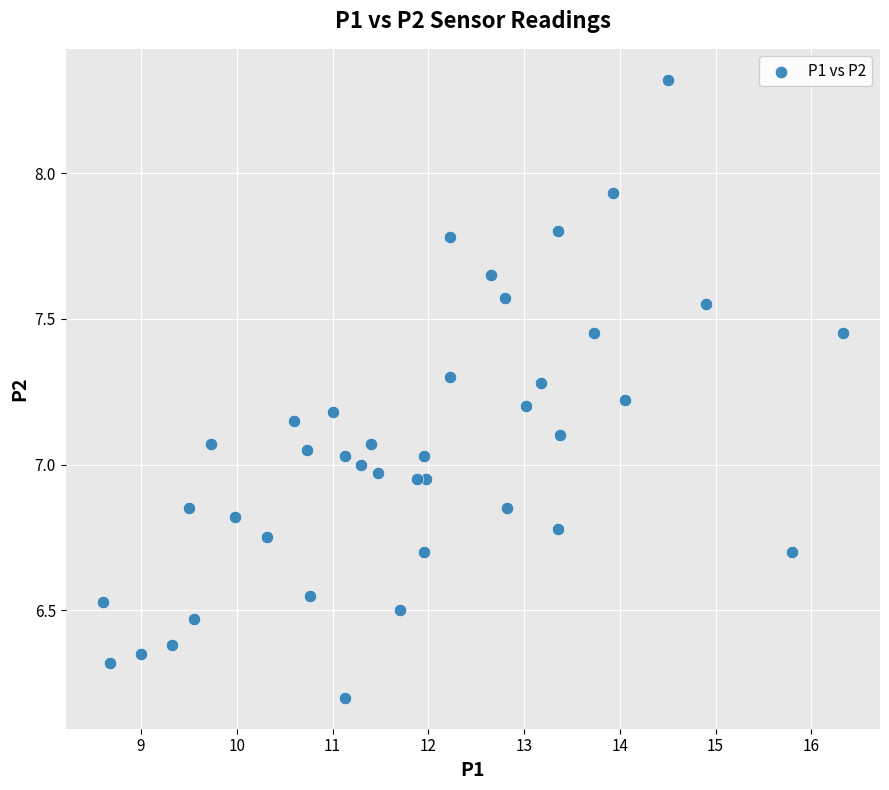

What is the range of Y values (max minus min)?

2.1